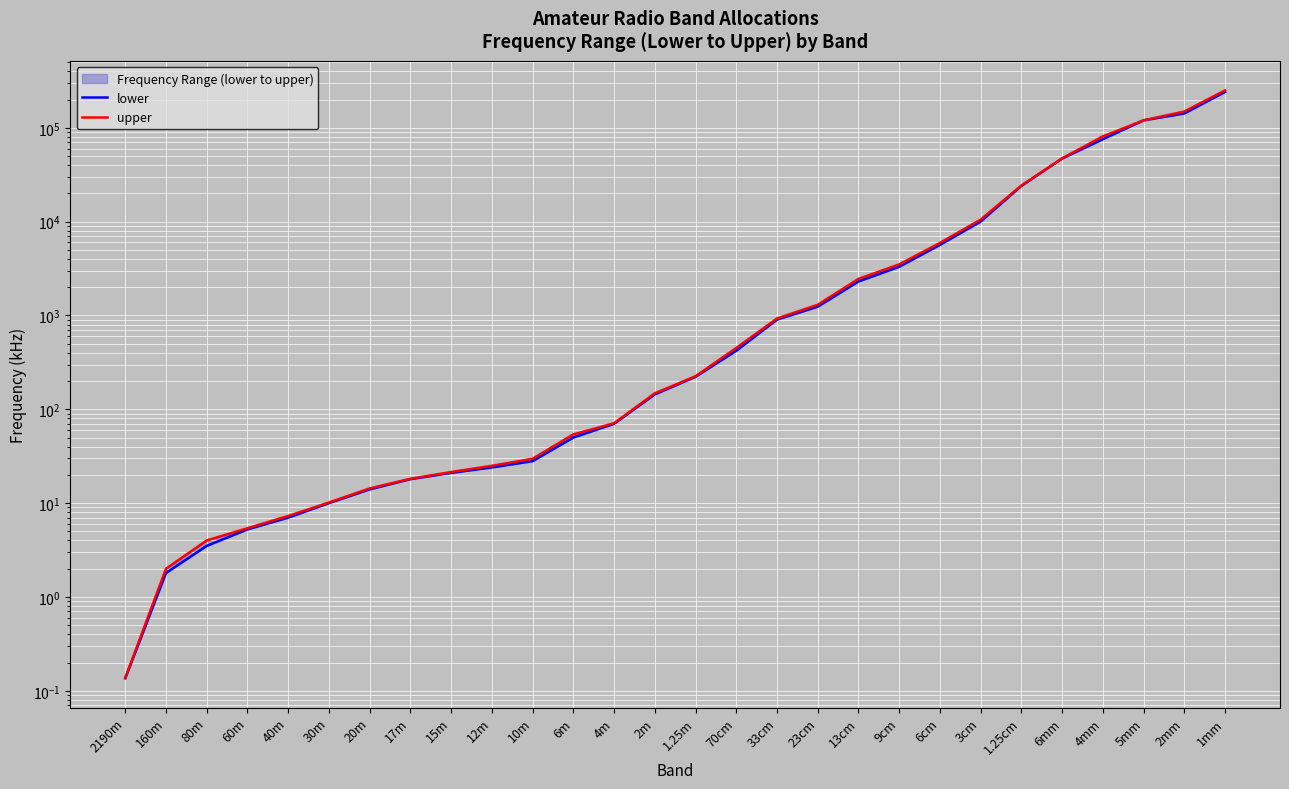

Reading right to left, transcribe all the data shown in this chart.

lower: 241000.0	142000.0	119980.0	75500.0	47000.0	24000.0	10000.0	5650.0	3300.0	2300.0	1240.0	902.0	420.0	222.0	144.0	70.0	50.0	28.0	24.0	21.0	18.0	14.0	10.0	7.0	5.2	3.5	1.8	0.1
upper: 250000.0	149000.0	120020.0	81000.0	47200.0	24250.0	10500.0	5925.0	3500.0	2450.0	1300.0	928.0	450.0	225.0	148.0	71.0	54.0	29.7	25.0	21.4	18.2	14.3	10.2	7.3	5.4	4.0	2.0	0.1